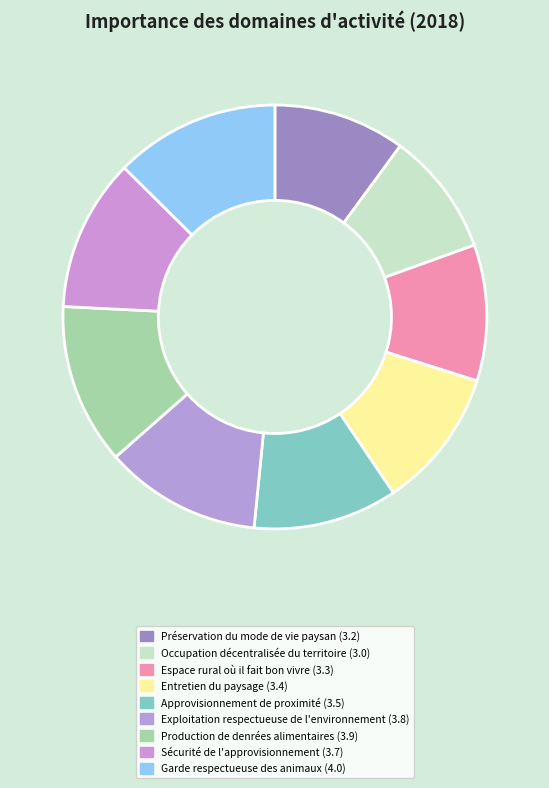

How many segments does this pie chart have?

9